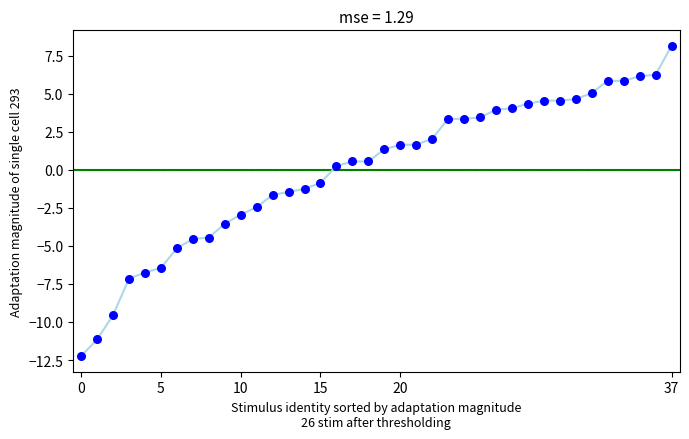

What is the range of Y values (max minus min)?

20.4